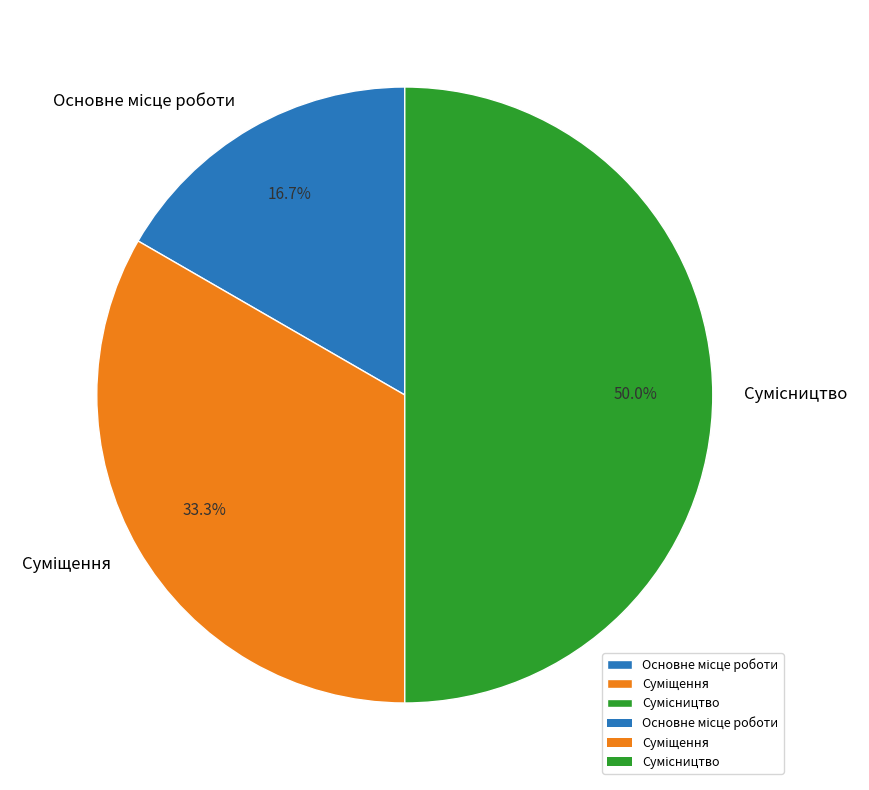

What portion of the pie excludes Сумісництво?

50.0%